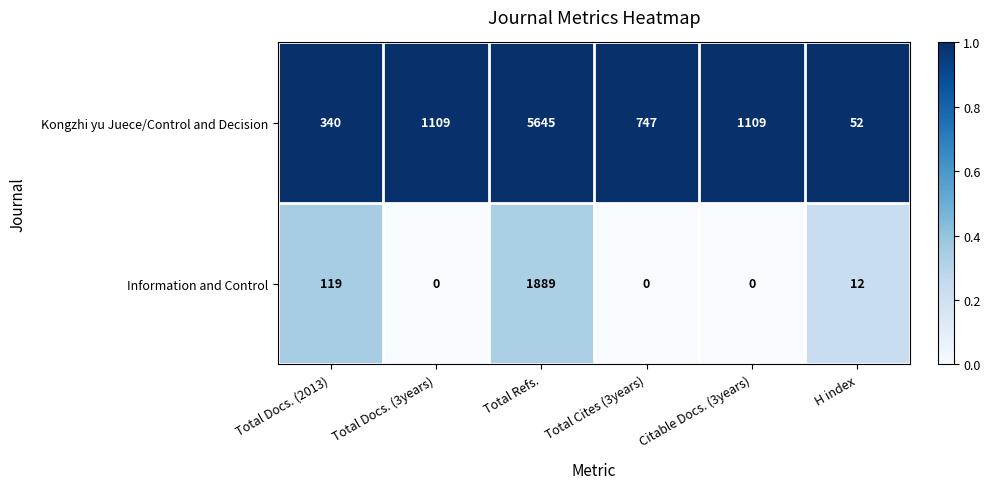

How many series are shown in this chart?

2